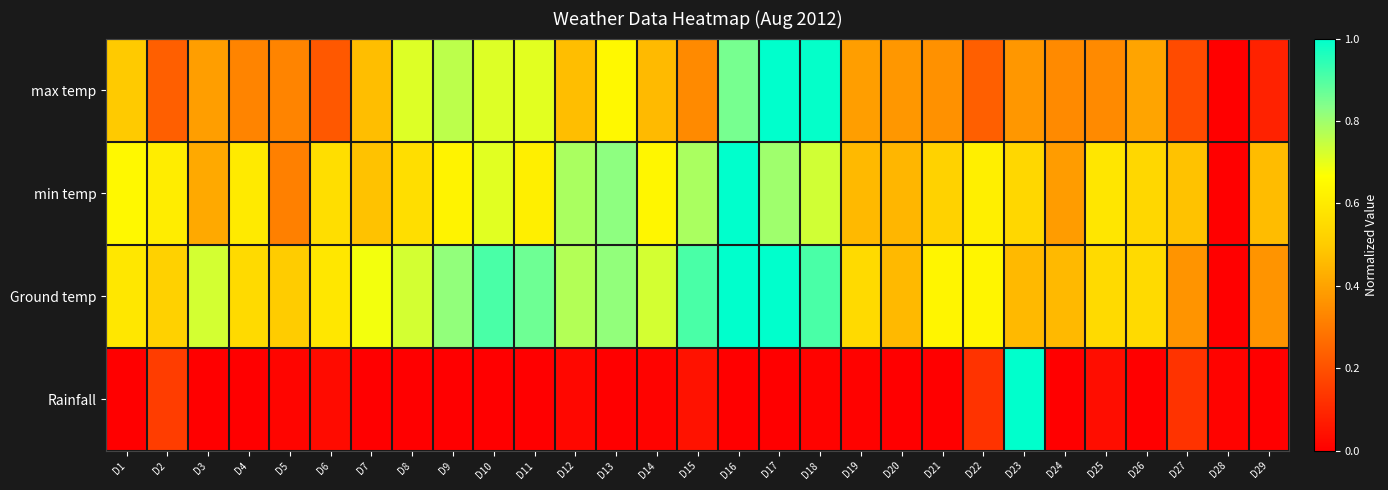

What is the greatest value displayed?

1.0